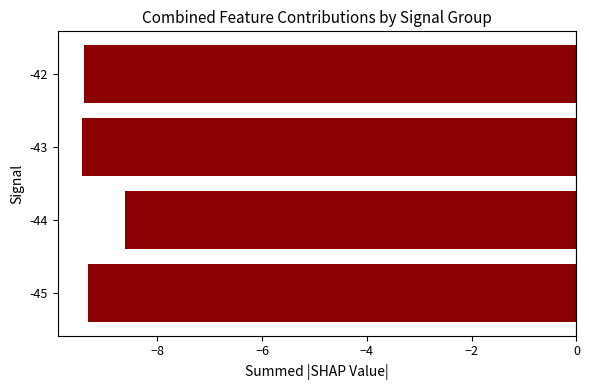

At which category does the chart reach its peak across all series?

-44